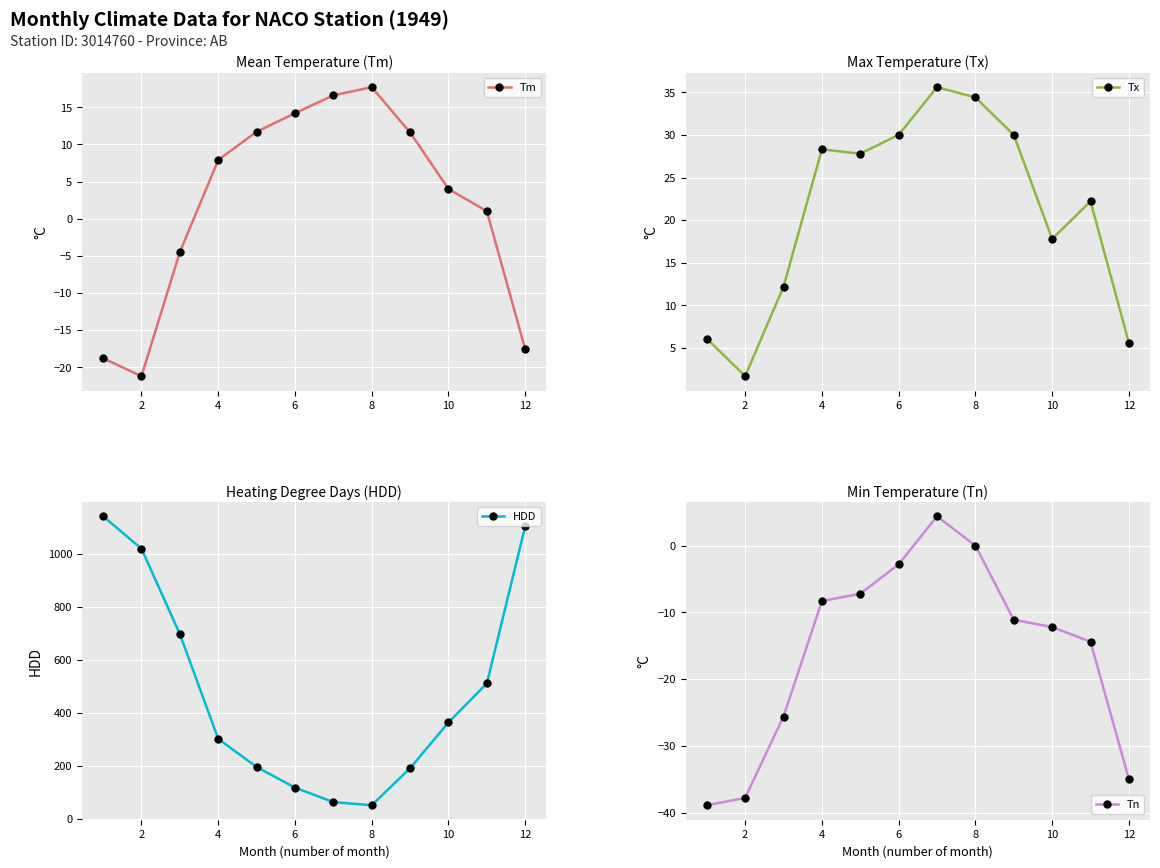

The value of HDD at 12 is 96.1. True or false?

False